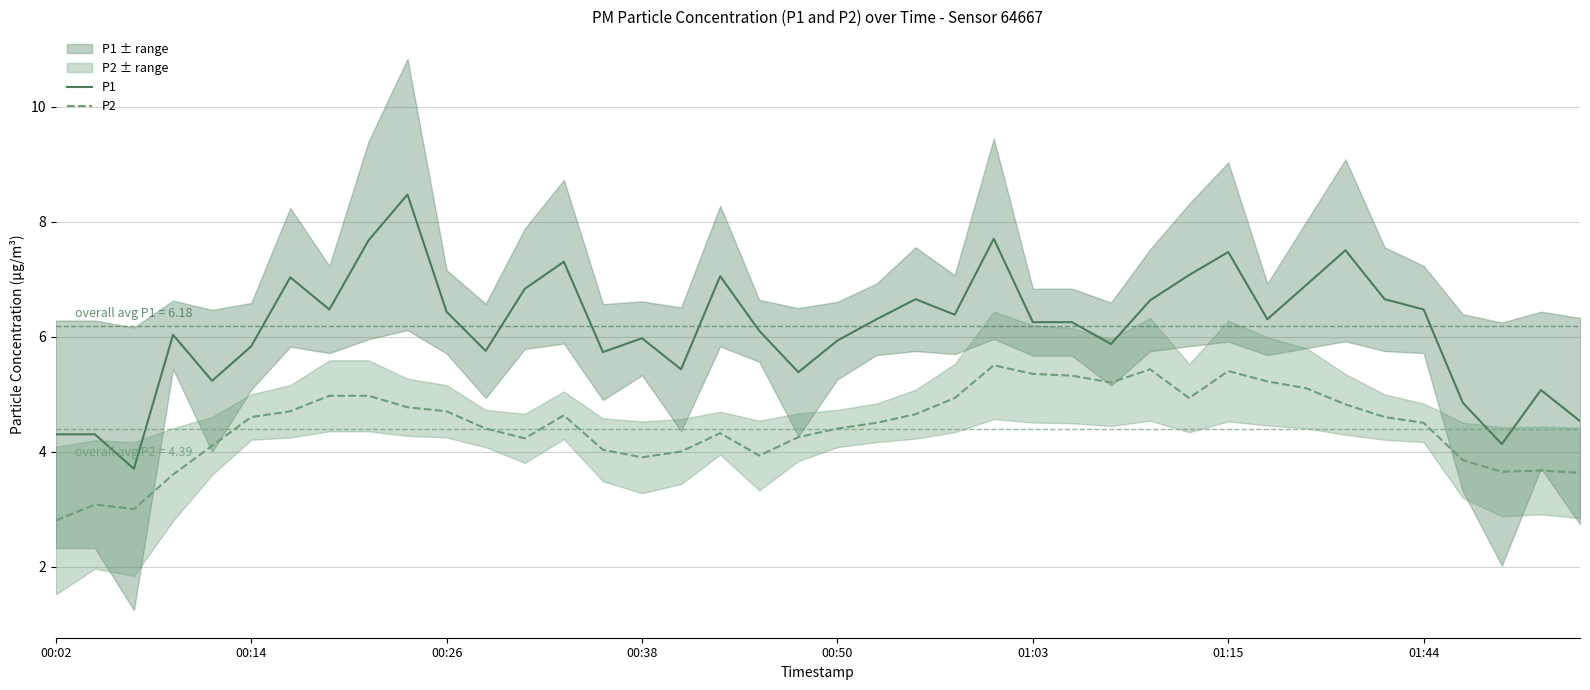

True or false: P1 and P2 intersect in this chart.

False